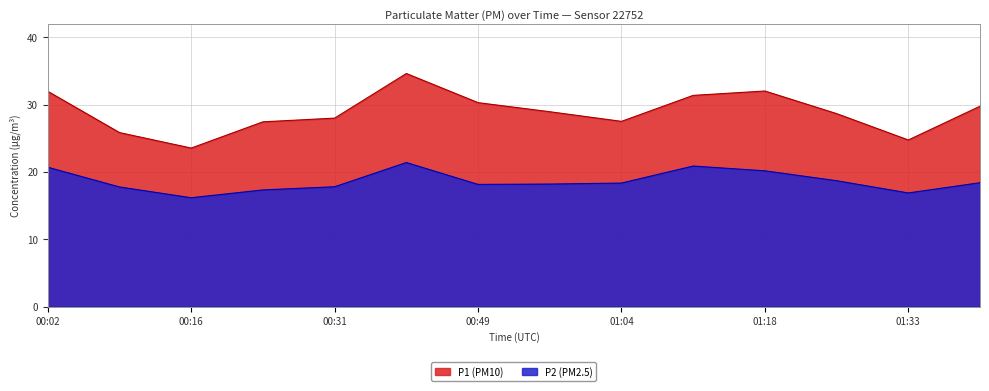

What is the average value of the P1 series?

28.9